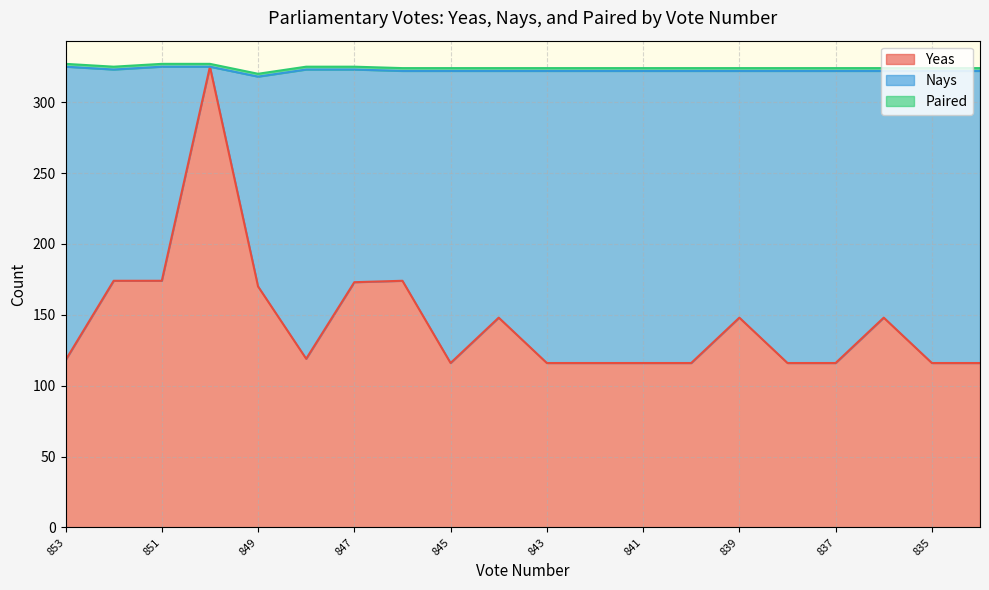

Rank the categories by Paired value from highest to lowest.

853, 852, 851, 850, 849, 848, 847, 846, 845, 844, 843, 842, 841, 840, 839, 838, 837, 836, 835, 834